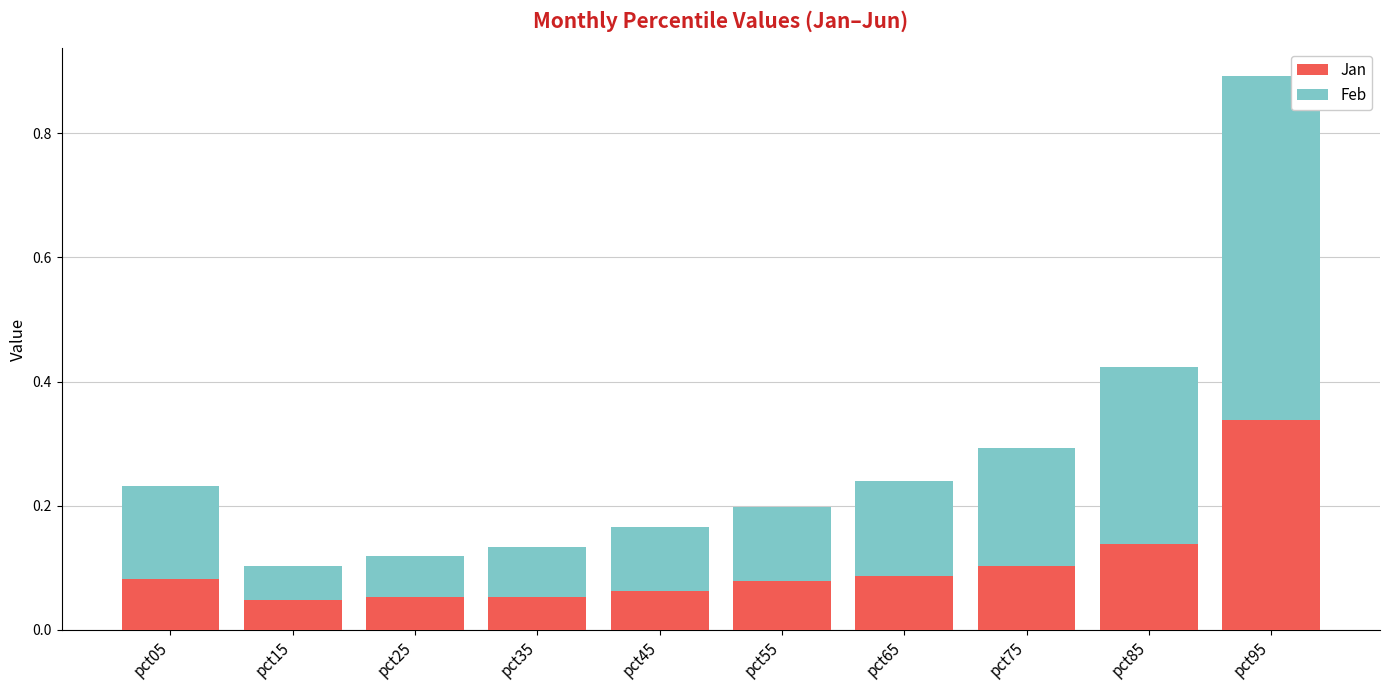

At which category is the sum across all series the highest?

pct95